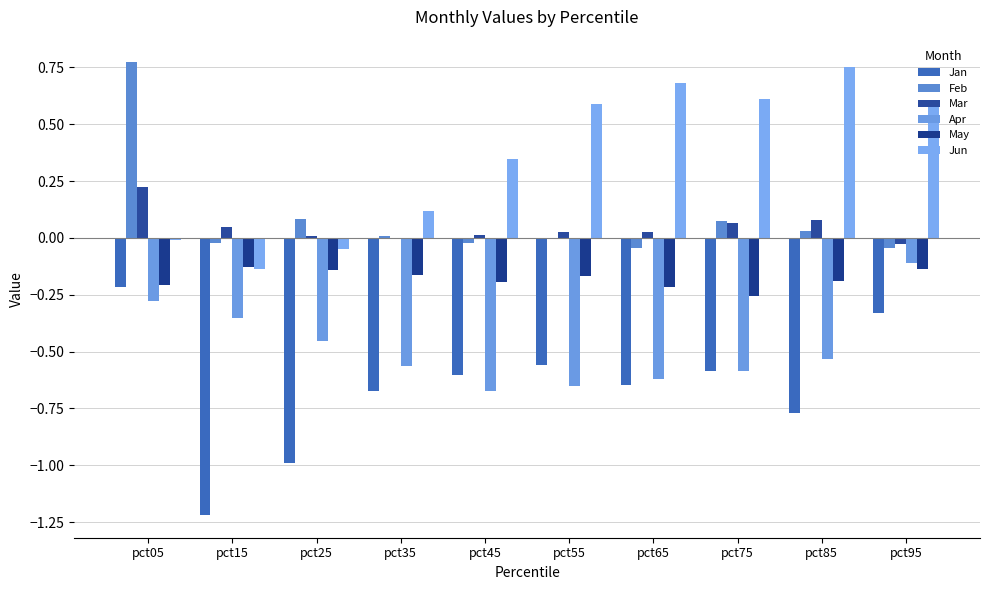

Which series has the widest spread of values?

Jan